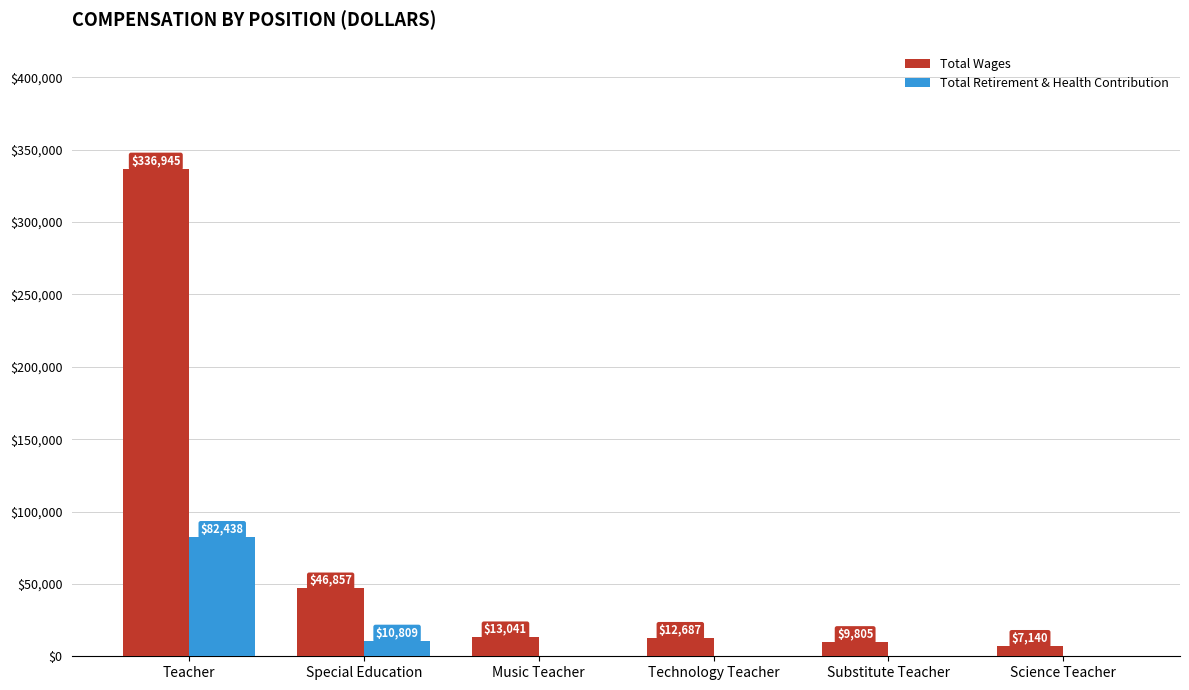

Reading left to right, transcribe all the data shown in this chart.

Total Wages: Teacher=336945	Special Education=46857	Music Teacher=13041	Technology Teacher=12687	Substitute Teacher=9805	Science Teacher=7140
Total Retirement & Health Contribution: Teacher=82438	Special Education=10809	Music Teacher=0	Technology Teacher=0	Substitute Teacher=0	Science Teacher=0